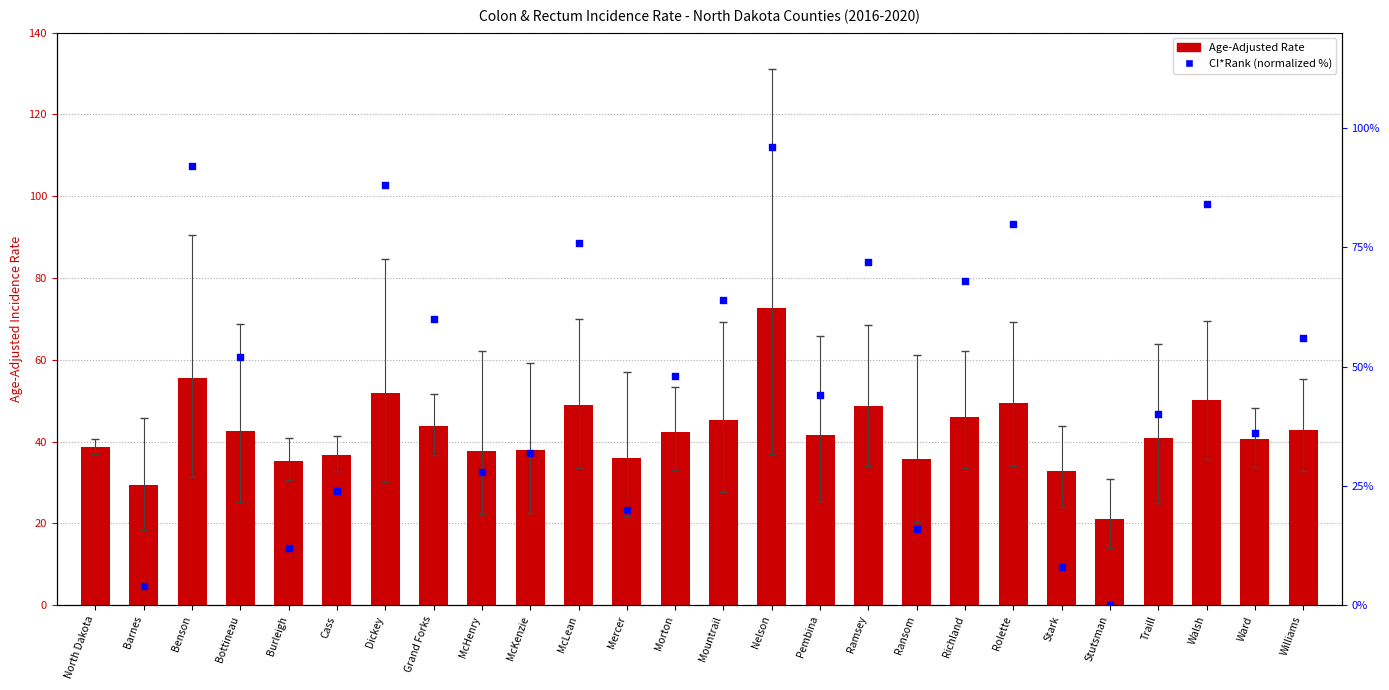

What are all the series names shown in the legend?

Age-Adjusted Rate, CI*Rank (normalized %)